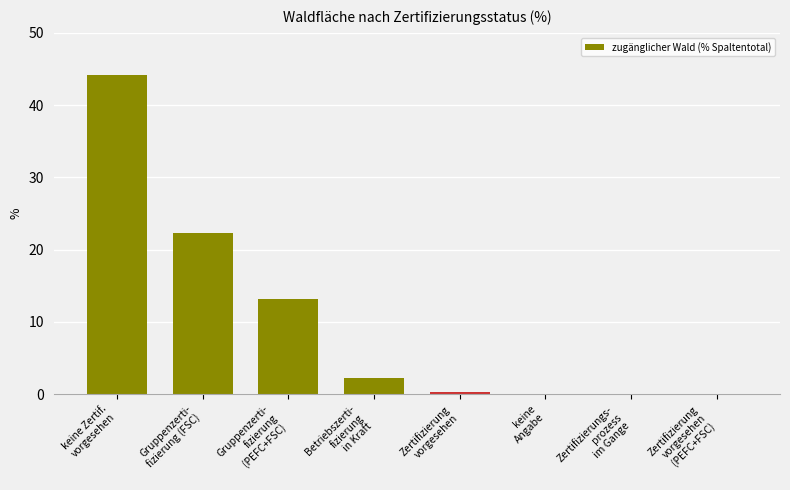

Reading left to right, transcribe all the data shown in this chart.

44.2	22.3	13.2	2.2	0.3	0.0	0.0	0.0